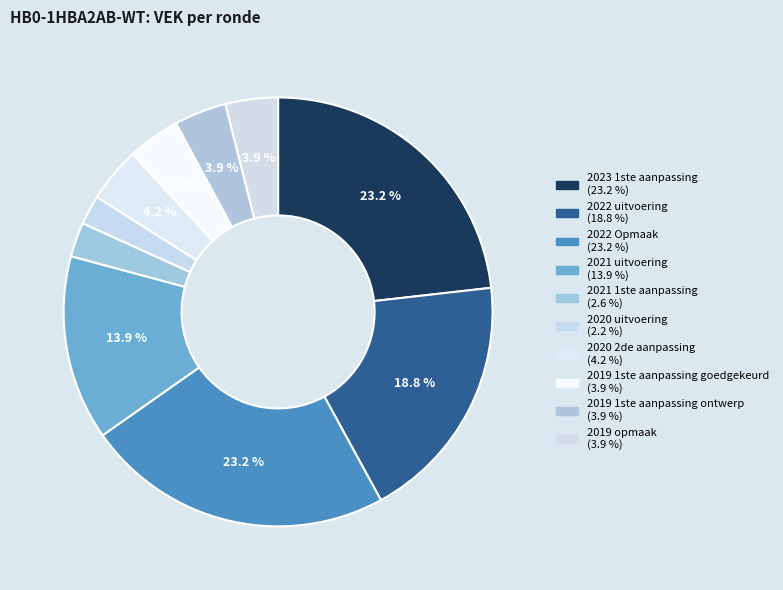

Combined, what portion of the pie is 2019 1ste aanpassing goedgekeurd and 2019 opmaak?

7.9%